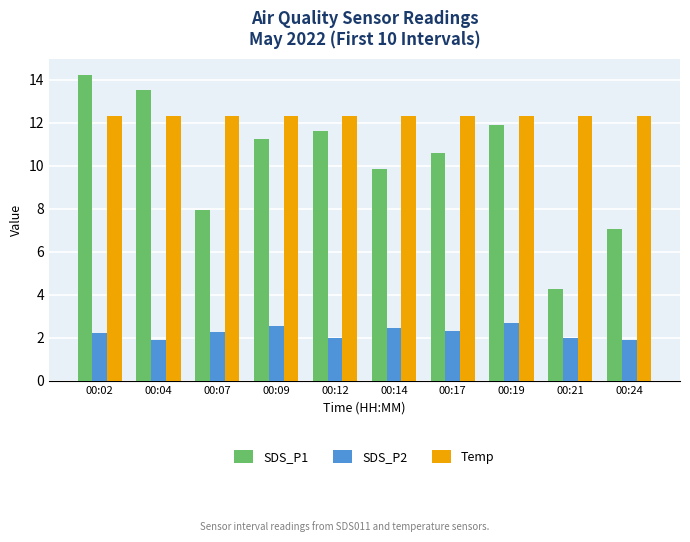

Where does the SDS_P1 series first go above 11?

00:02